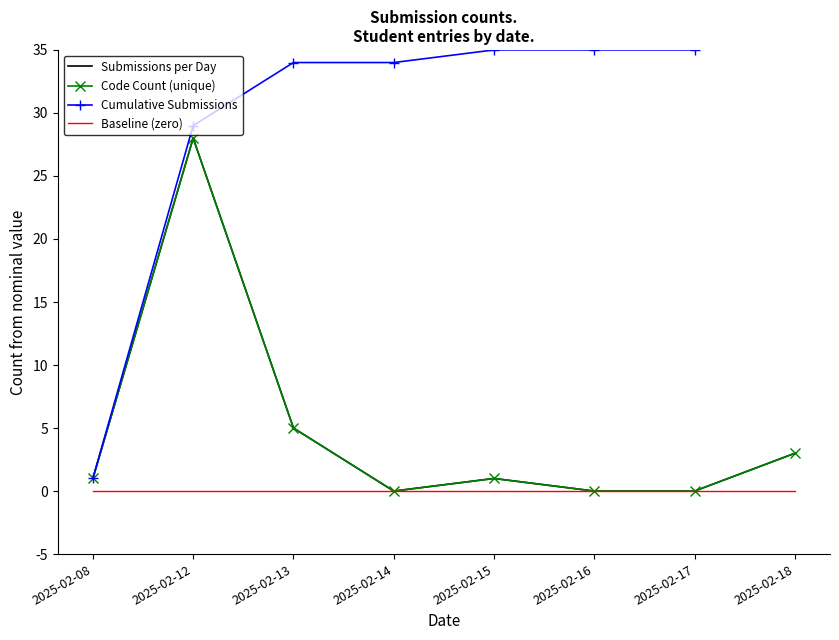

At 2025-02-08, list the series in order from largest to smallest.

Submissions per Day, Code Count (unique), Cumulative Submissions, Baseline (zero)